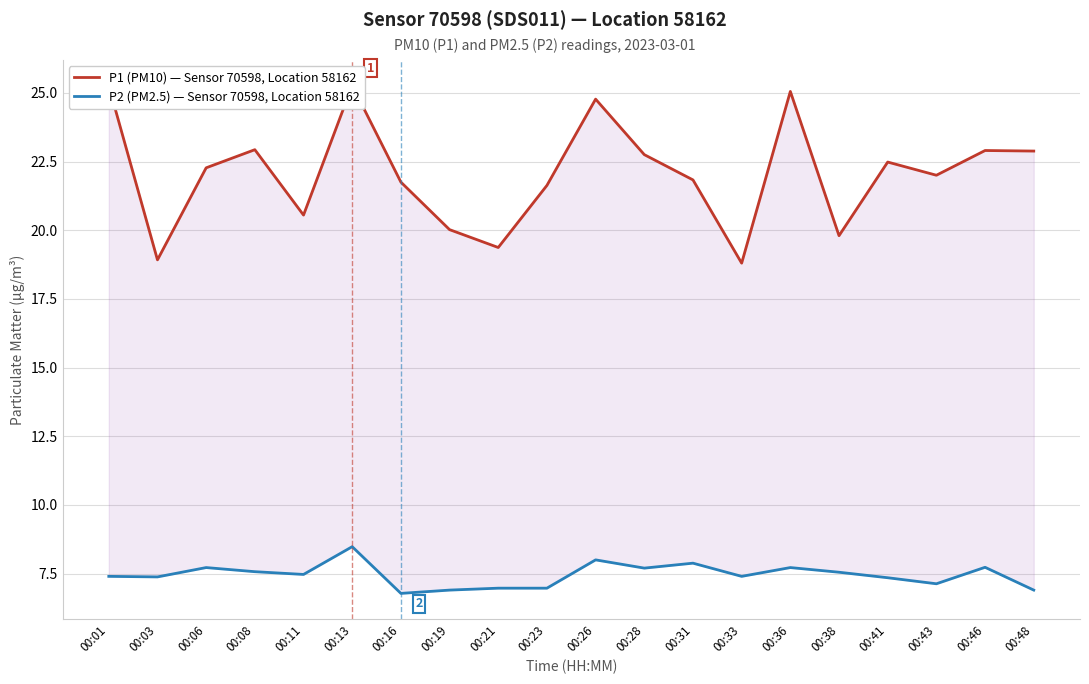

What is the value of the P2 (PM2.5) — Sensor 70598, Location 58162 point at the 7th from the left?

6.8